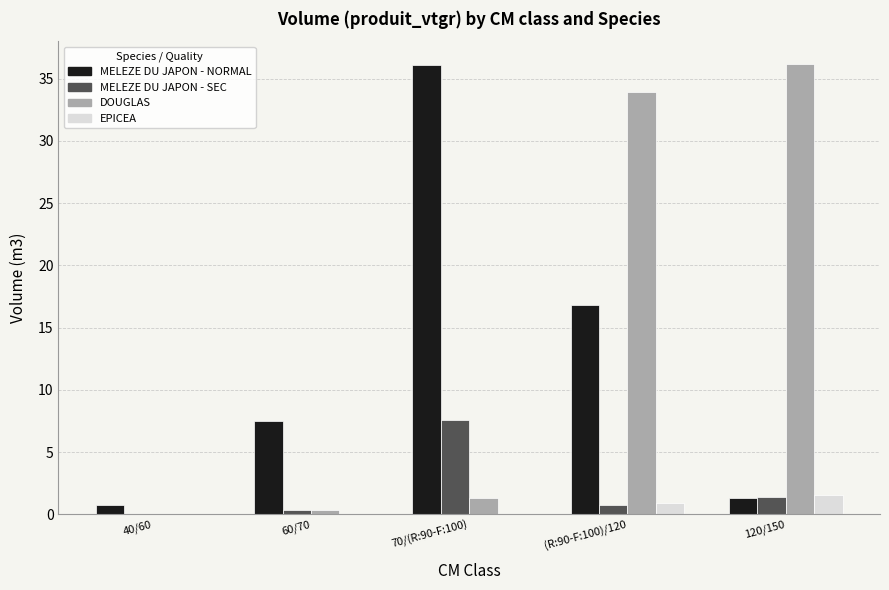

What is the total value across all series at 60/70?

8.2